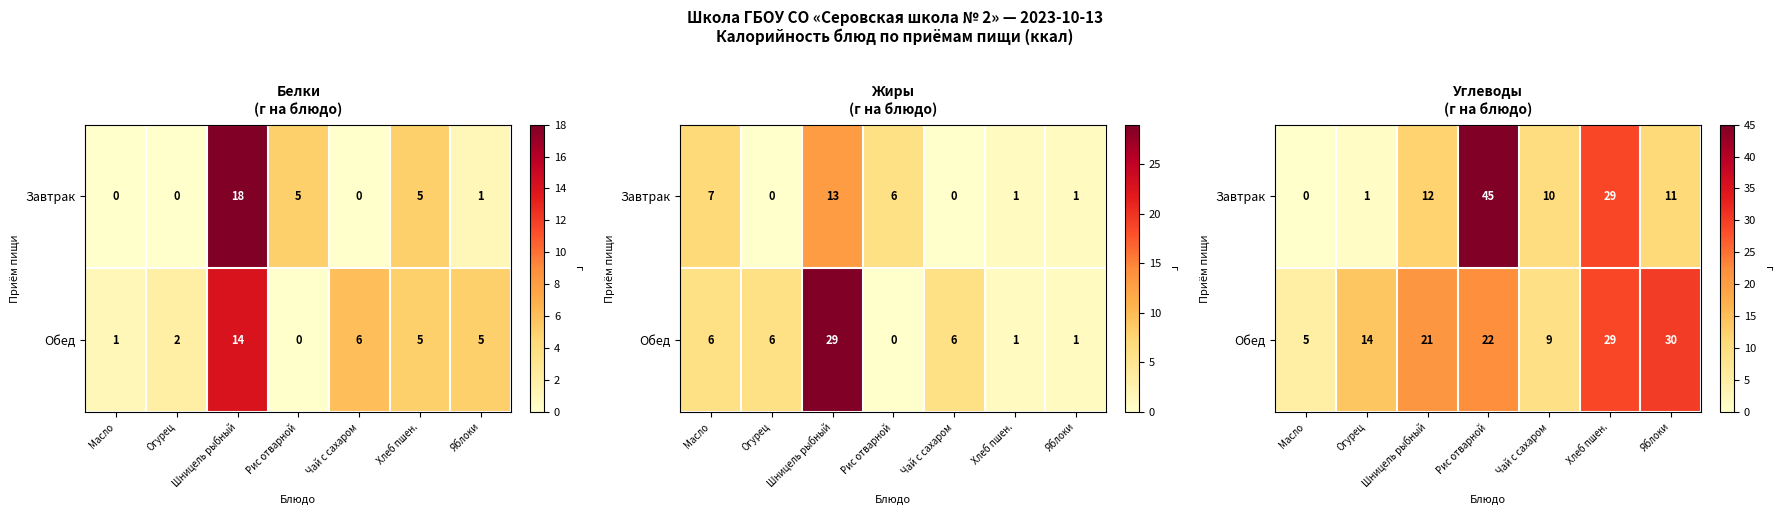

At how many categories does at least one series exceed 14?

4